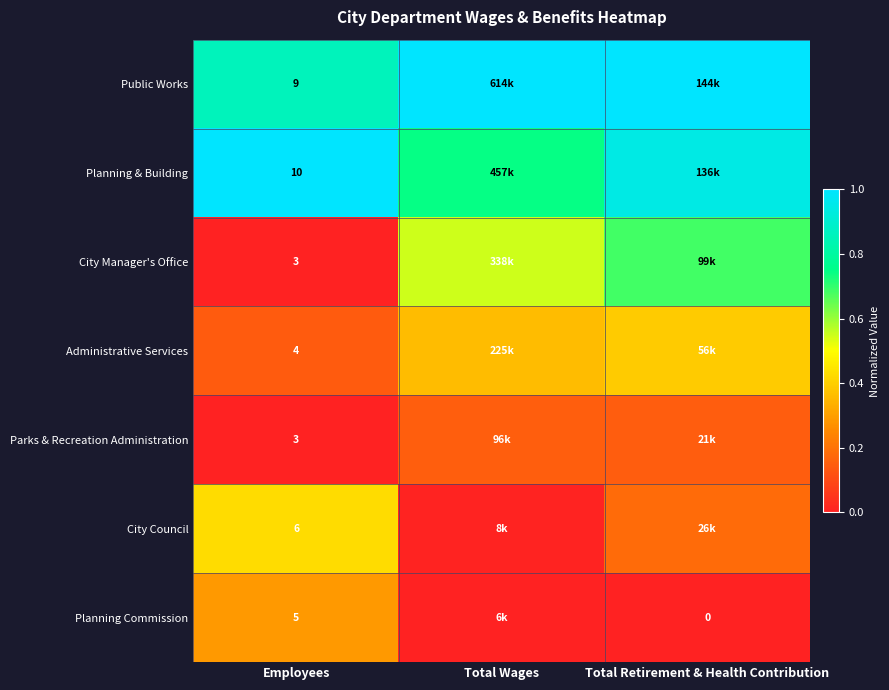

Which has a higher value, Employees or Total Retirement & Health Contribution?

Total Retirement & Health Contribution